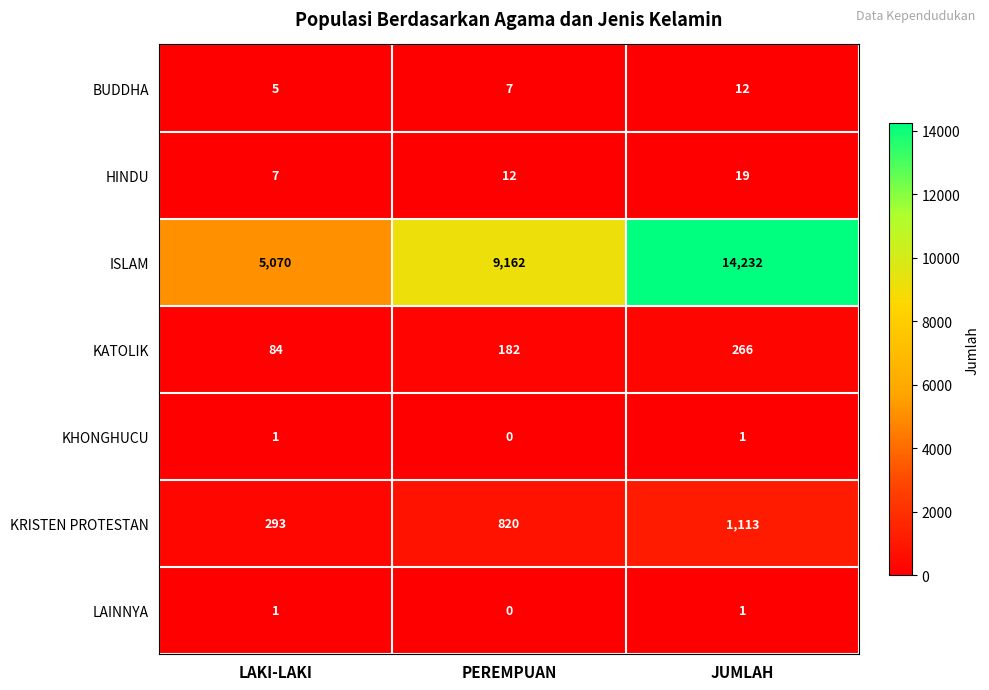

What is the lowest value of the HINDU series?

7